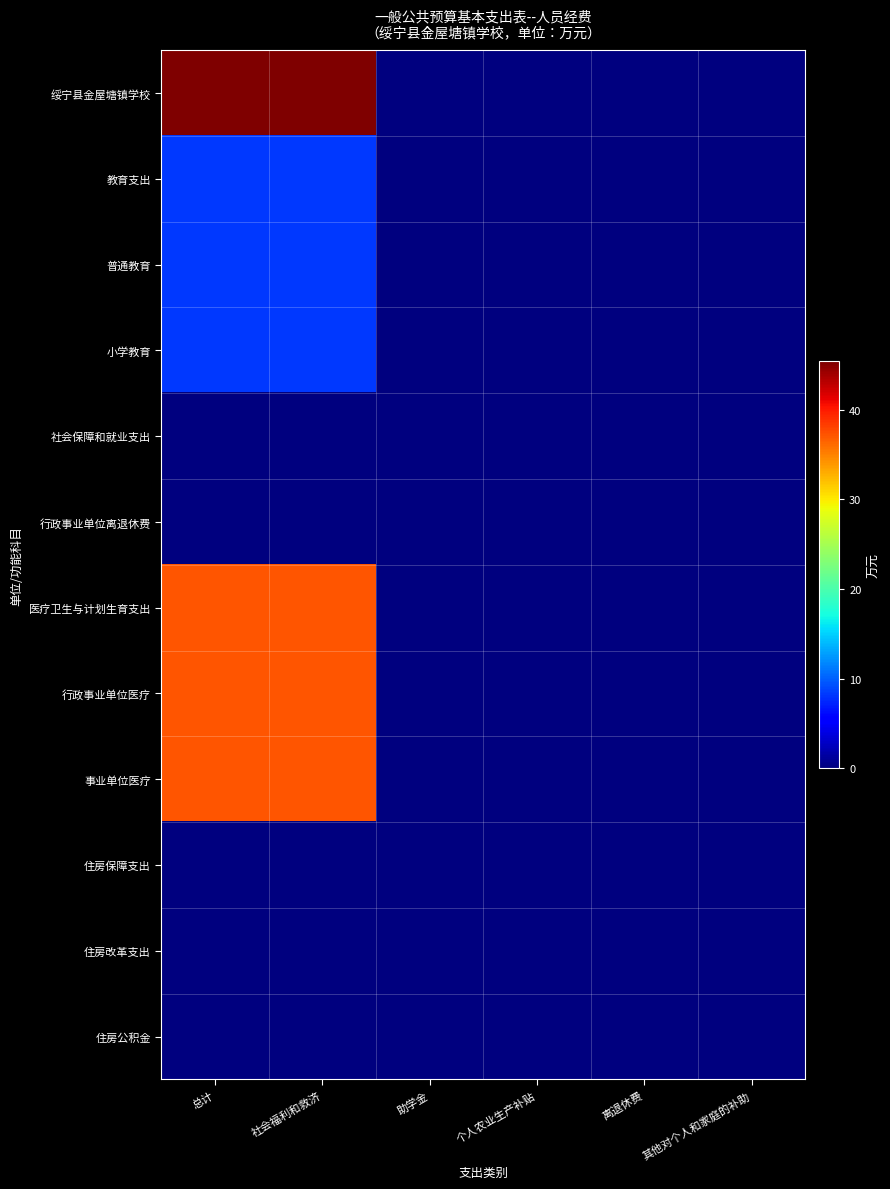

Reading left to right, transcribe all the data shown in this chart.

绥宁县金屋塘镇学校: 总计=45.4	社会福利和救济=45.4	助学金=0.0	个人农业生产补贴=0.0	离退休费=0.0	其他对个人和家庭的补助=0.0
教育支出: 总计=8.2	社会福利和救济=8.2	助学金=0.0	个人农业生产补贴=0.0	离退休费=0.0	其他对个人和家庭的补助=0.0
普通教育: 总计=8.2	社会福利和救济=8.2	助学金=0.0	个人农业生产补贴=0.0	离退休费=0.0	其他对个人和家庭的补助=0.0
小学教育: 总计=8.2	社会福利和救济=8.2	助学金=0.0	个人农业生产补贴=0.0	离退休费=0.0	其他对个人和家庭的补助=0.0
社会保障和就业支出: 总计=0.0	社会福利和救济=0.0	助学金=0.0	个人农业生产补贴=0.0	离退休费=0.0	其他对个人和家庭的补助=0.0
行政事业单位离退休费: 总计=0.0	社会福利和救济=0.0	助学金=0.0	个人农业生产补贴=0.0	离退休费=0.0	其他对个人和家庭的补助=0.0
医疗卫生与计划生育支出: 总计=37.2	社会福利和救济=37.2	助学金=0.0	个人农业生产补贴=0.0	离退休费=0.0	其他对个人和家庭的补助=0.0
行政事业单位医疗: 总计=37.2	社会福利和救济=37.2	助学金=0.0	个人农业生产补贴=0.0	离退休费=0.0	其他对个人和家庭的补助=0.0
事业单位医疗: 总计=37.2	社会福利和救济=37.2	助学金=0.0	个人农业生产补贴=0.0	离退休费=0.0	其他对个人和家庭的补助=0.0
住房保障支出: 总计=0.0	社会福利和救济=0.0	助学金=0.0	个人农业生产补贴=0.0	离退休费=0.0	其他对个人和家庭的补助=0.0
住房改革支出: 总计=0.0	社会福利和救济=0.0	助学金=0.0	个人农业生产补贴=0.0	离退休费=0.0	其他对个人和家庭的补助=0.0
住房公积金: 总计=0.0	社会福利和救济=0.0	助学金=0.0	个人农业生产补贴=0.0	离退休费=0.0	其他对个人和家庭的补助=0.0